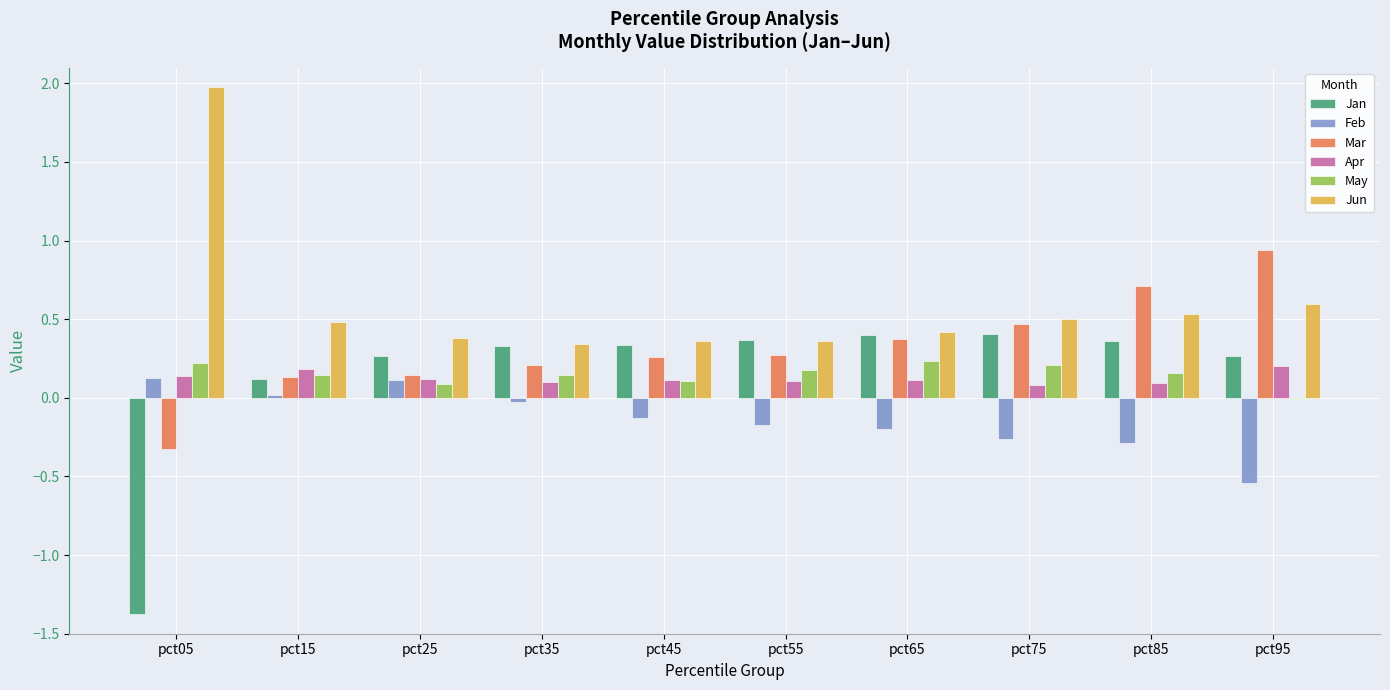

Which series changed the most between pct35 and pct95?

Mar